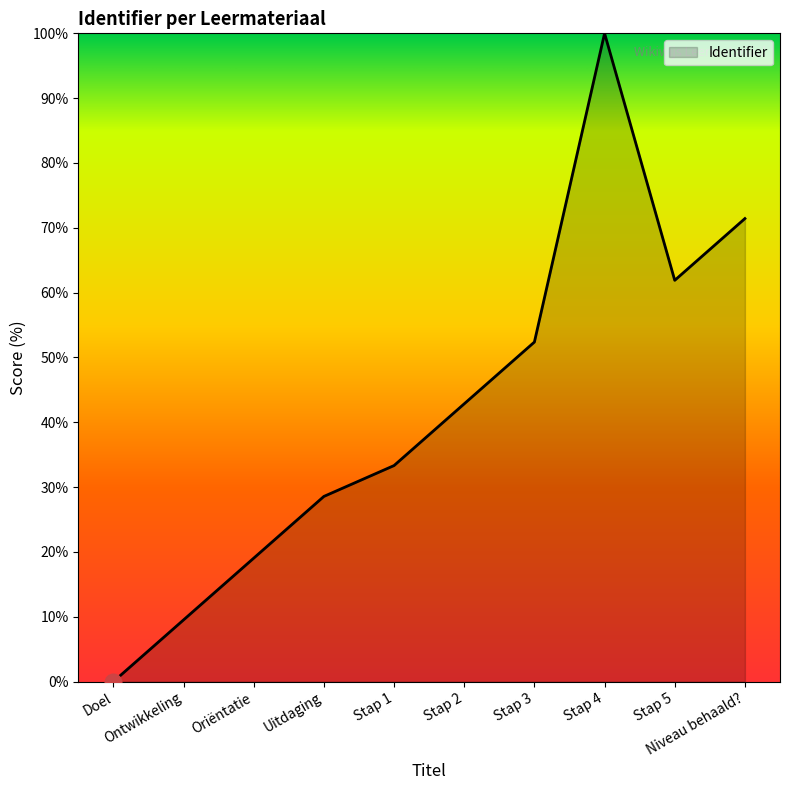

Which category has the lowest value across all series?

Doel